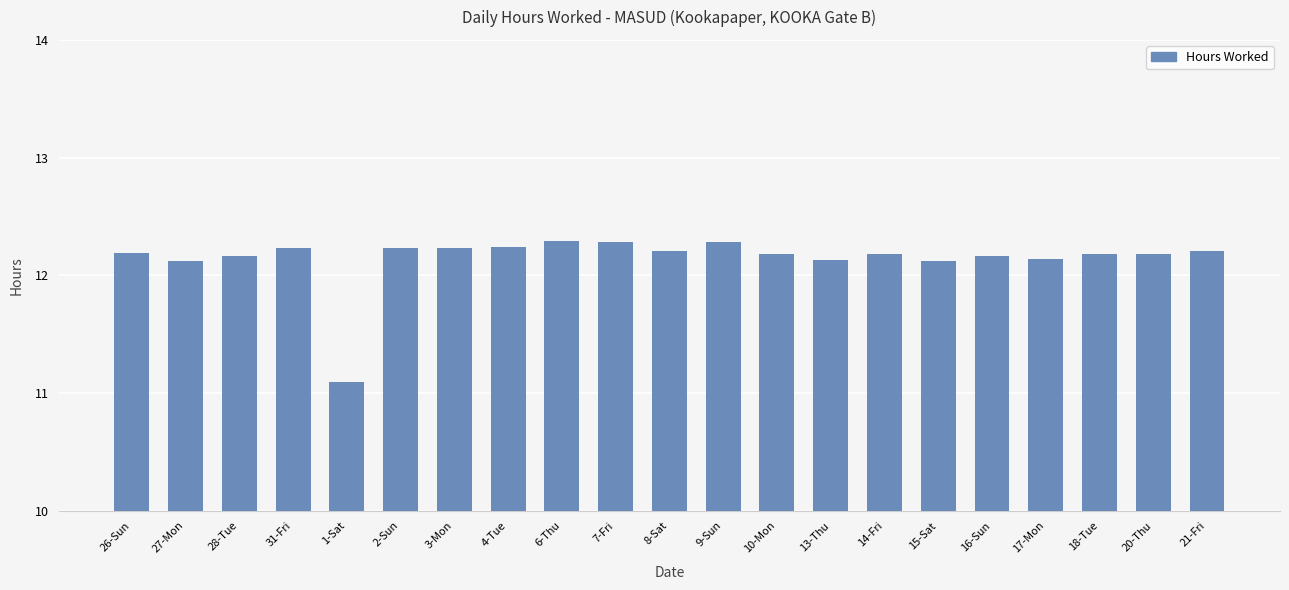

What is the greatest value displayed?

12.3